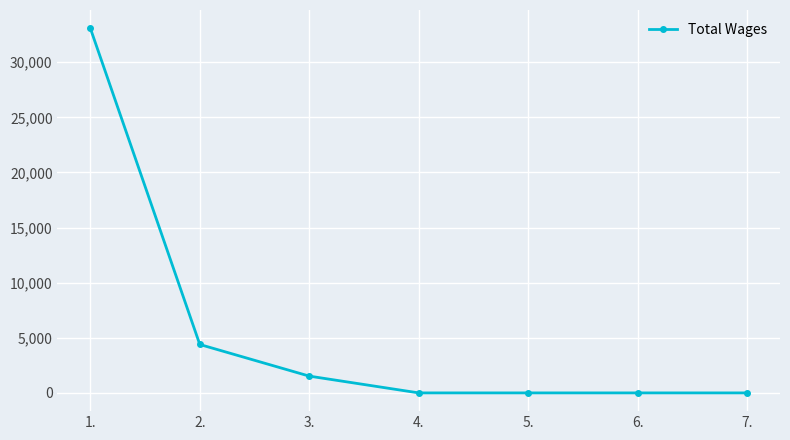

What is the greatest value displayed?

33085